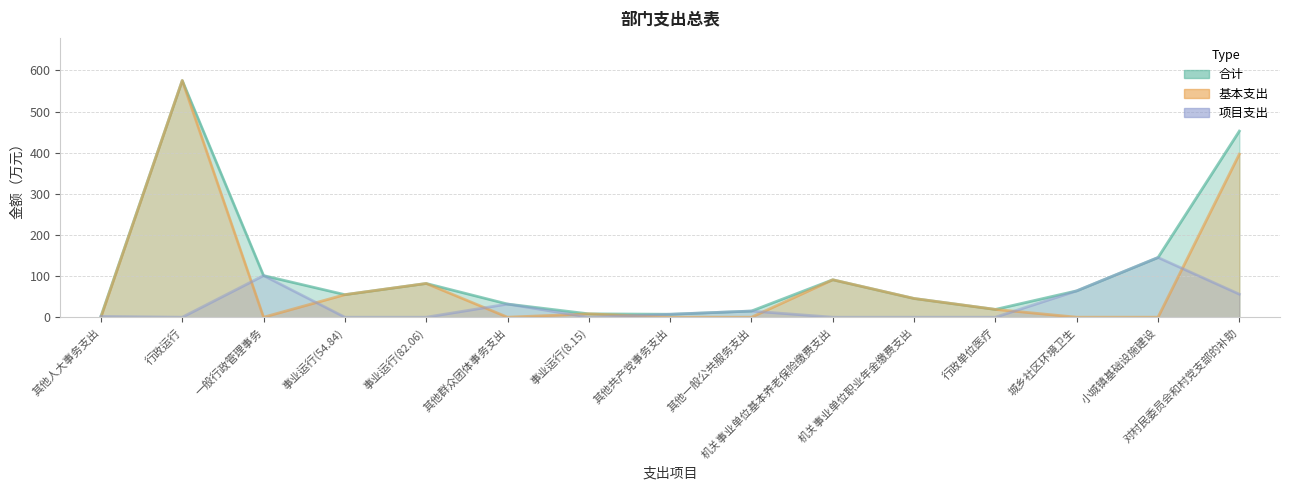

Where is the first local minimum for 项目支出?

行政运行